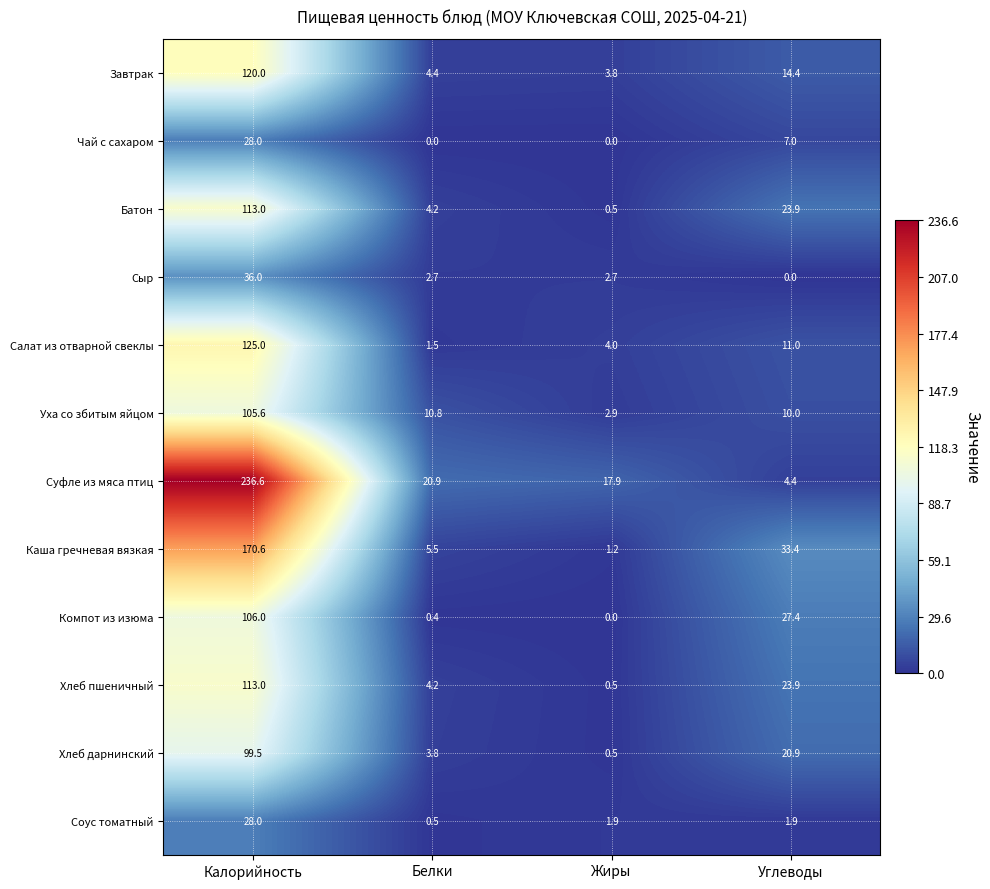

At which category is the sum across all series the highest?

Калорийность